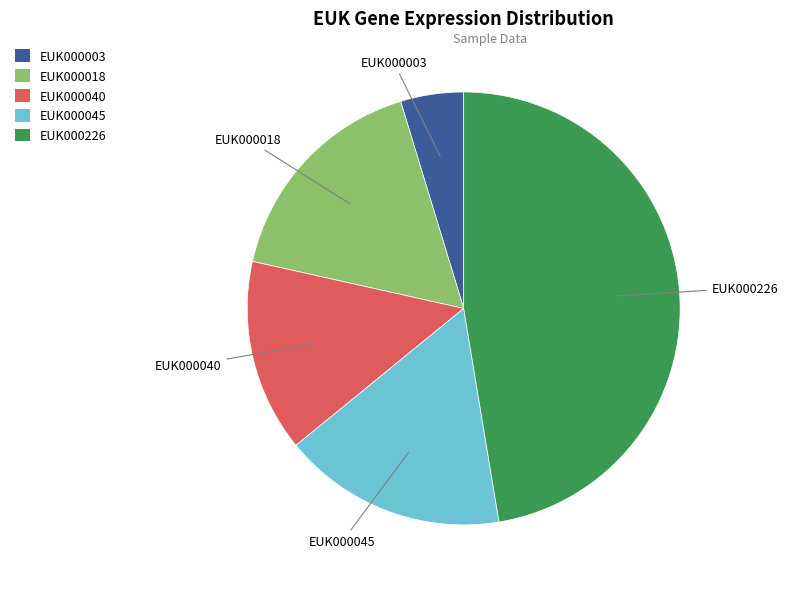

Does EUK000040 represent more than half of the total?

No